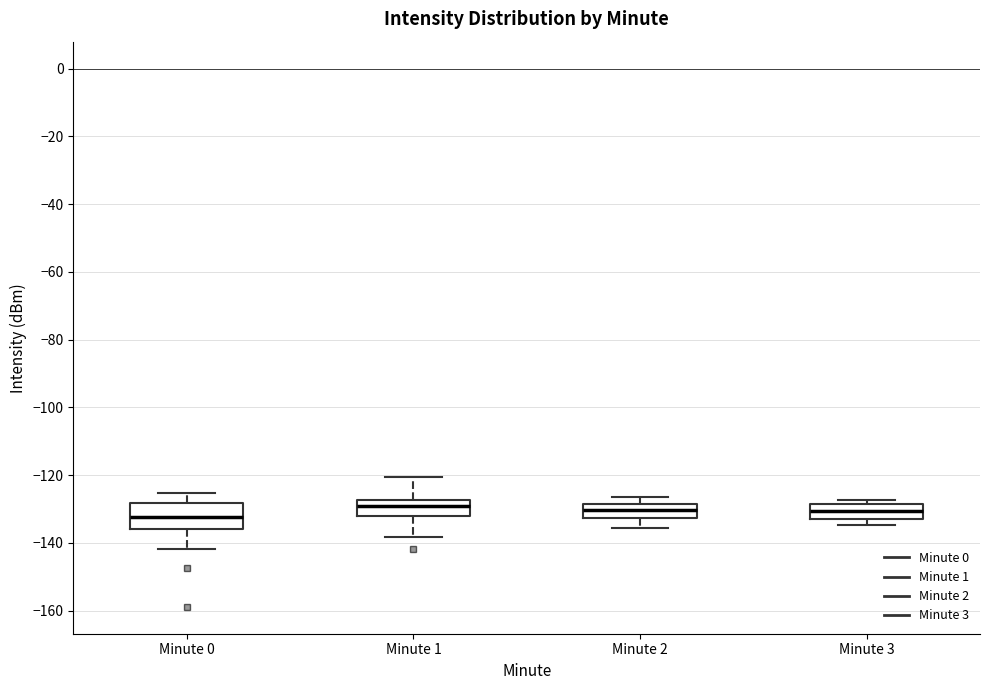

Comparing the boxes themselves (not the whiskers), which one is the tallest?

Minute 0